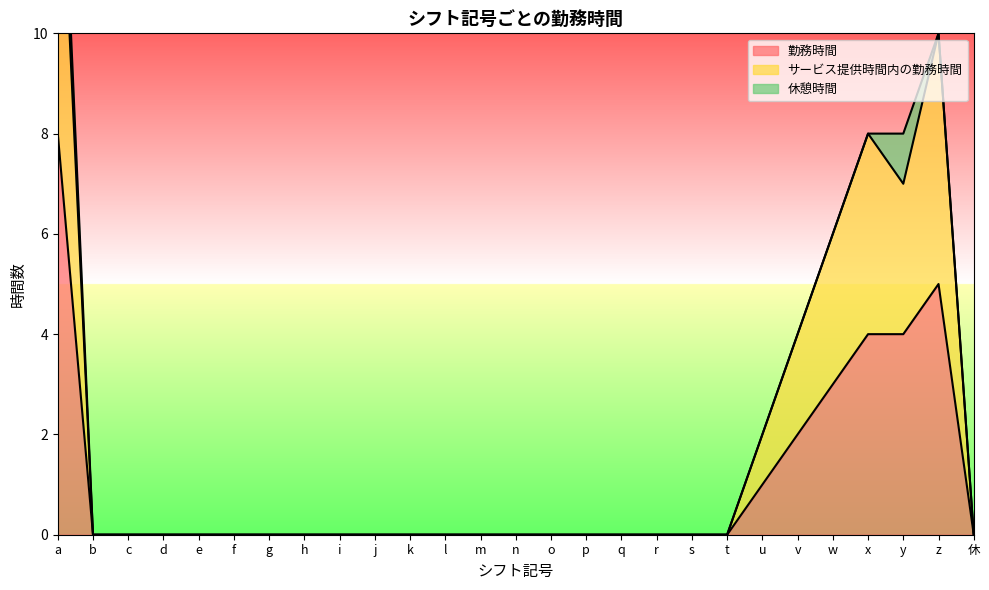

The value of 勤務時間 at m is -5. True or false?

False